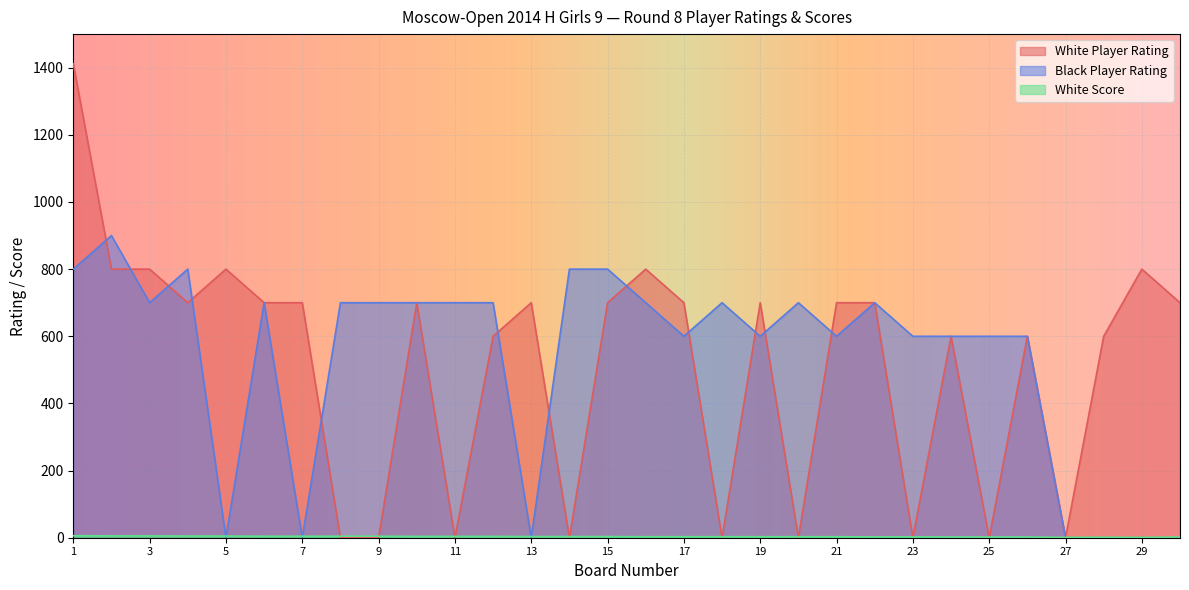

What is the spread (max minus min) of values at 24?

598.0